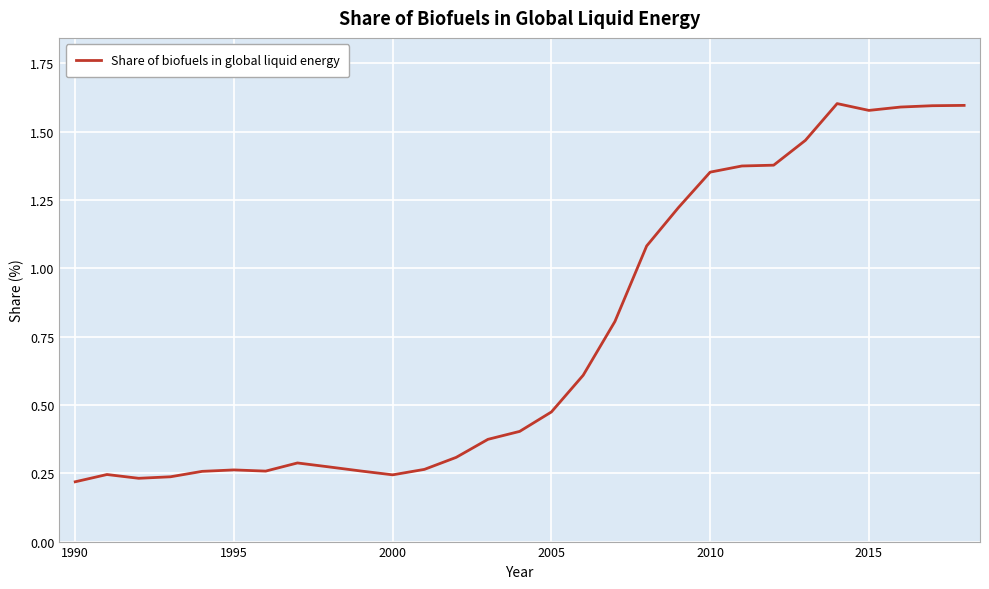

Does the chart display data point markers on the line(s)?

No